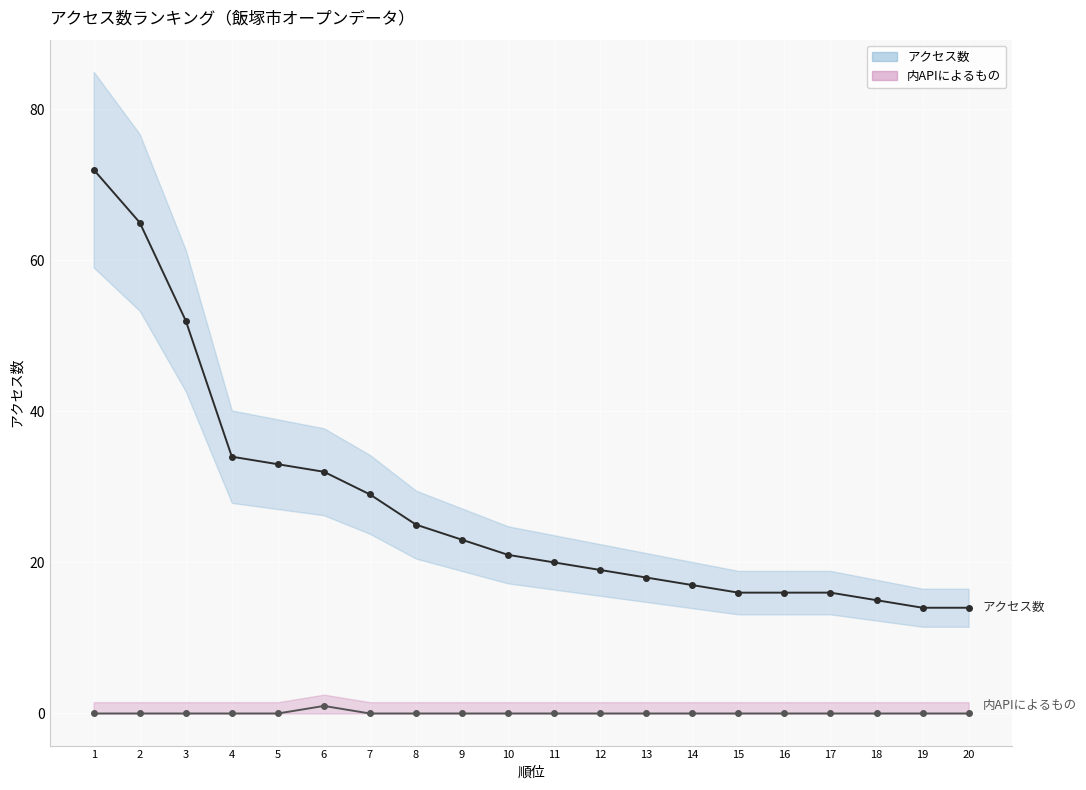

What value does the アクセス数 series have at 12?

19